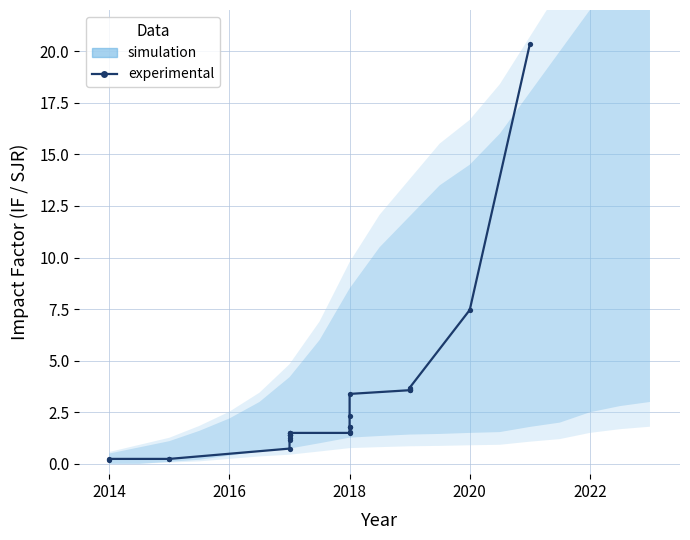

Reading left to right, extract all data points from this chart.

0.2	0.2	0.2	0.2	0.7	1.2	1.3	1.4	1.4	1.4	1.5	1.5	1.5	1.5	1.5	1.8	1.8	2.3	3.4	3.6	3.6	3.6	3.7	7.5	20.3